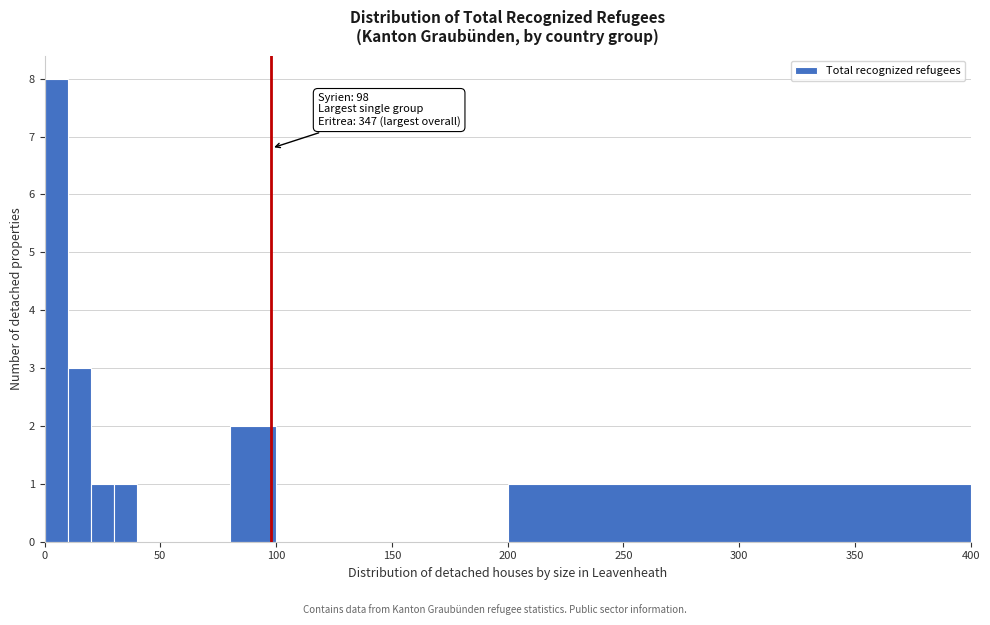

Read against the x-axis, roughly where is the centre of the tallest bar?

5